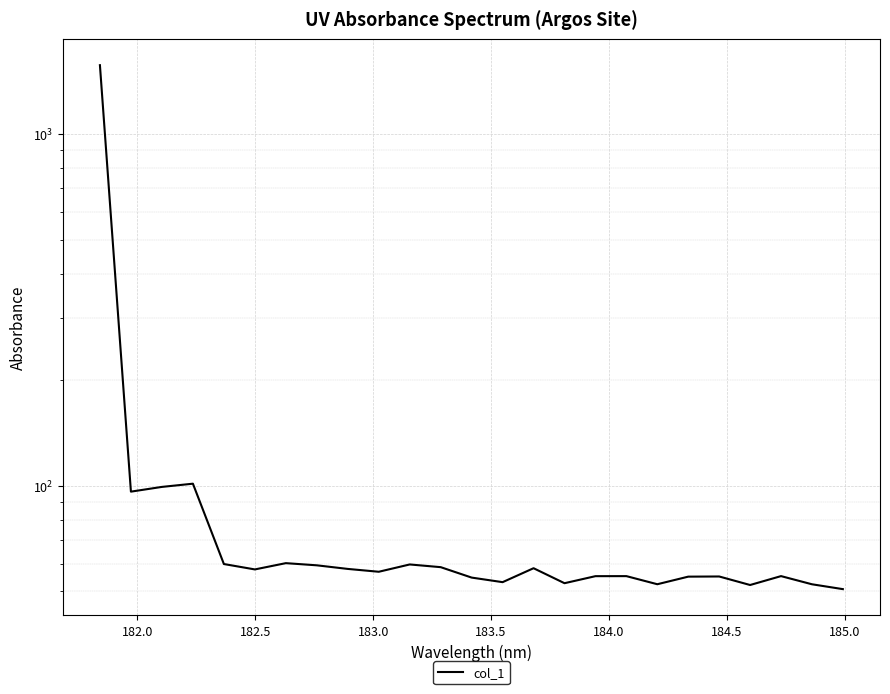

Reading right to left, what are all the values shown in this chart?

50.8	52.4	55.3	52.2	55.2	55.1	52.4	55.3	55.3	52.8	58.2	53.1	54.8	58.6	59.7	56.9	58.0	59.3	60.2	57.8	59.8	101.3	99.1	96.1	1567.1